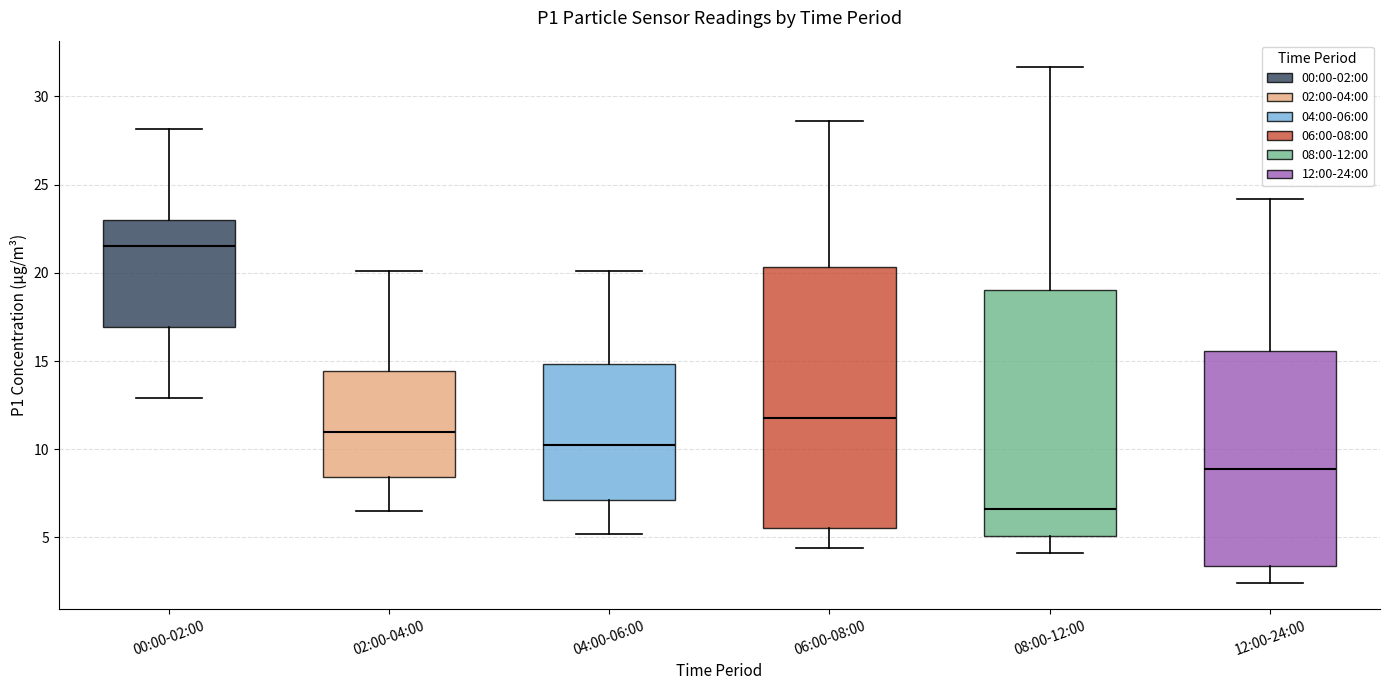

Reading left to right, transcribe this box plot: for each box, give where its median line is, the range the box spans, and where its two whiskers end, as read against the y-axis. The values are not printed on the chart, so give them approximately, as read against the axis.

00:00-02:00: median 21.5, box 17.0 to 23.0, whiskers 13.0 to 28.0
02:00-04:00: median 11.0, box 8.5 to 14.5, whiskers 6.5 to 20.0
04:00-06:00: median 10.5, box 7.0 to 15.0, whiskers 5.0 to 20.0
06:00-08:00: median 12.0, box 5.5 to 20.5, whiskers 4.5 to 28.5
08:00-12:00: median 6.5, box 5.0 to 19.0, whiskers 4.0 to 31.5
12:00-24:00: median 9.0, box 3.5 to 15.5, whiskers 2.5 to 24.0